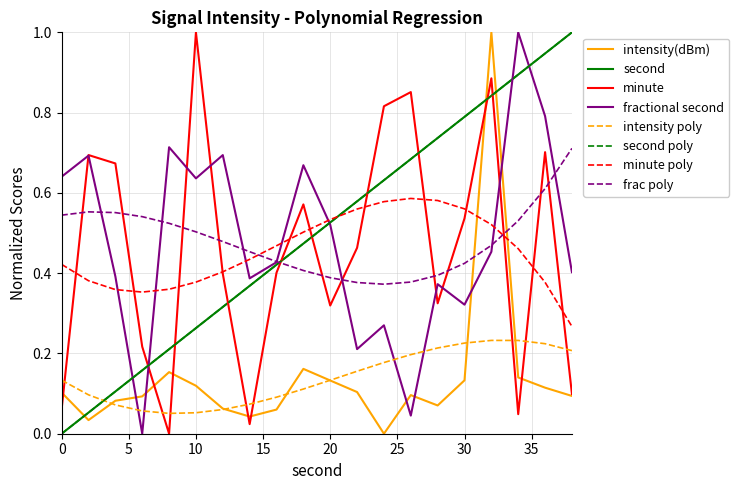

Which label corresponds to the smallest value in the chart?

24